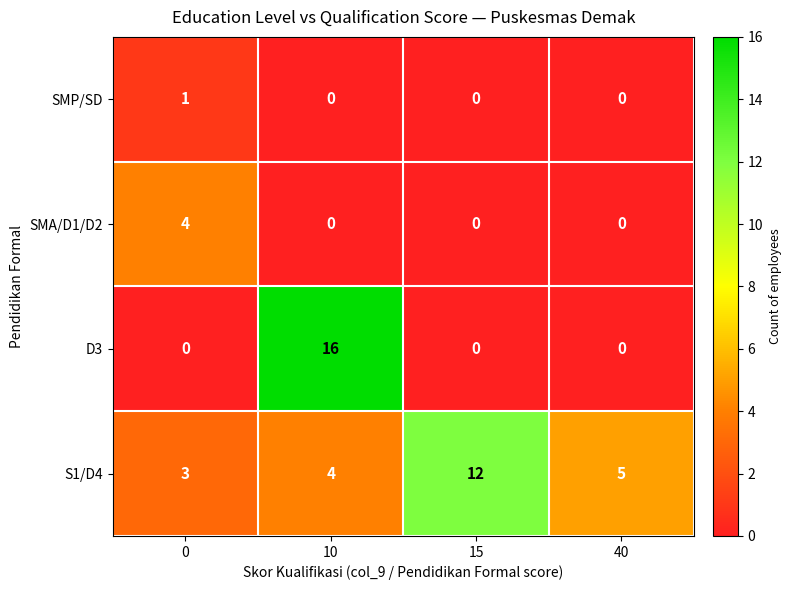

Reading left to right, list all the values displayed in this chart.

SMP/SD: 0=1	10=0	15=0	40=0
SMA/D1/D2: 0=4	10=0	15=0	40=0
D3: 0=0	10=16	15=0	40=0
S1/D4: 0=3	10=4	15=12	40=5